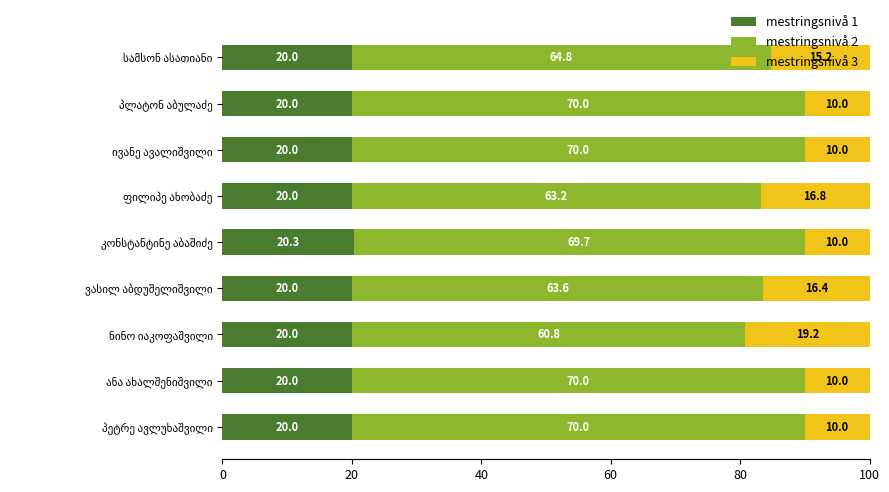

Count the number of categories in the chart.

9